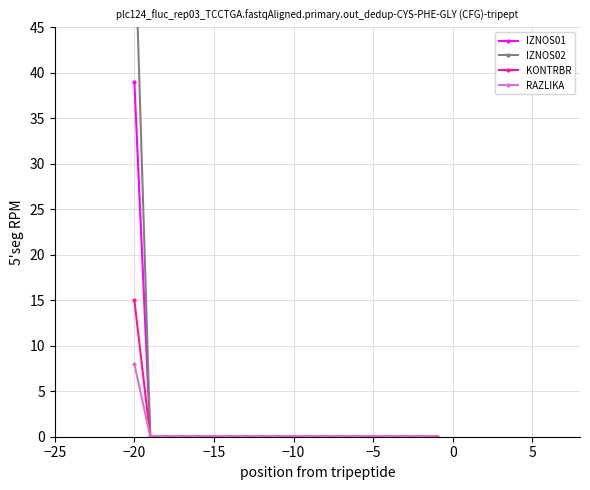

Does the chart have visible grid lines?

Yes